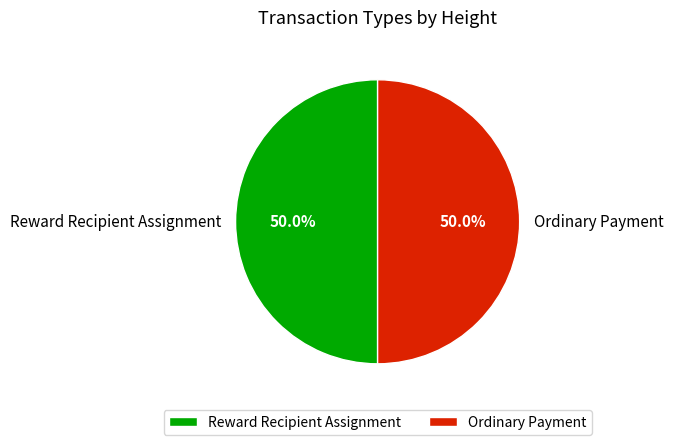

What is the ratio of the value at Reward Recipient Assignment to the value at Ordinary Payment?

1.0